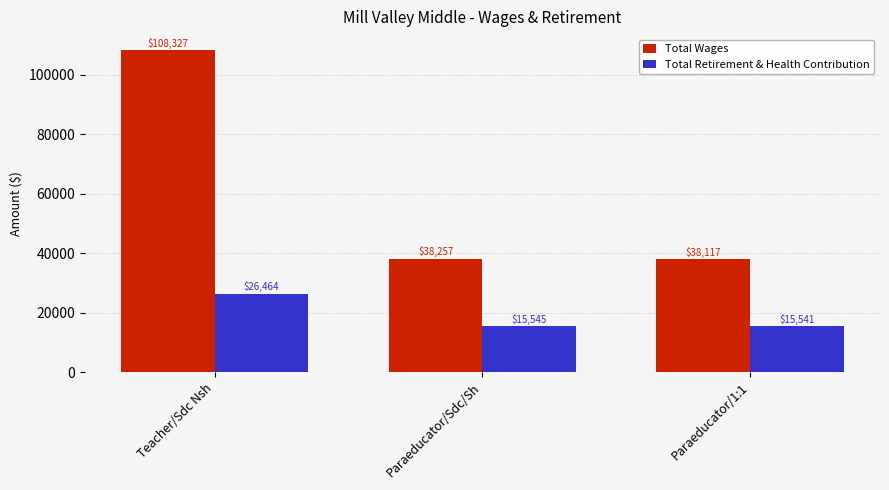

Rank the series by their maximum value, from lowest to highest.

Total Retirement & Health Contribution, Total Wages